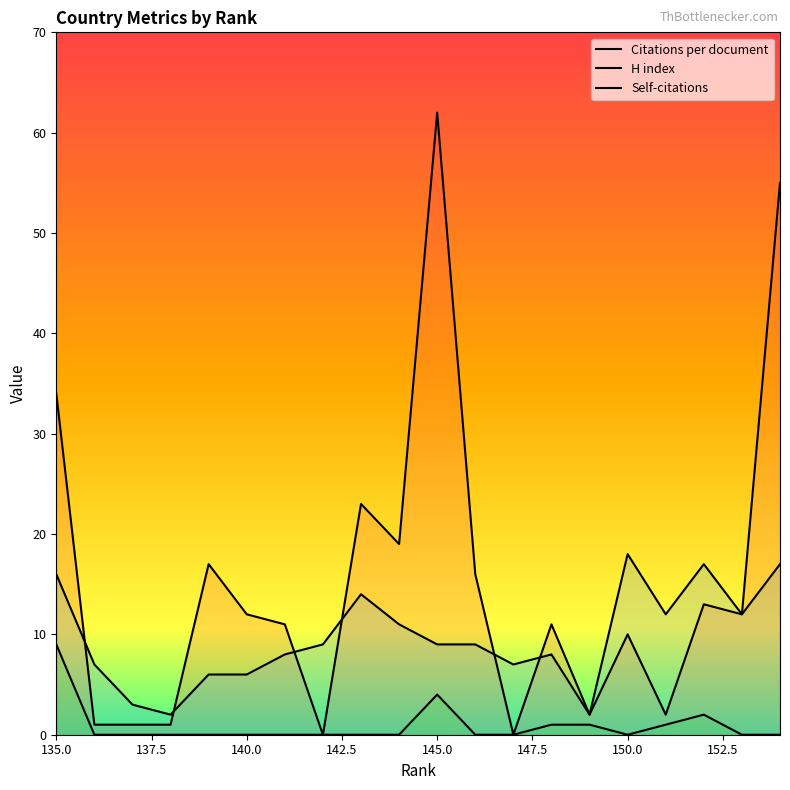

True or false: H index has a value of 30 at 150.0.

False